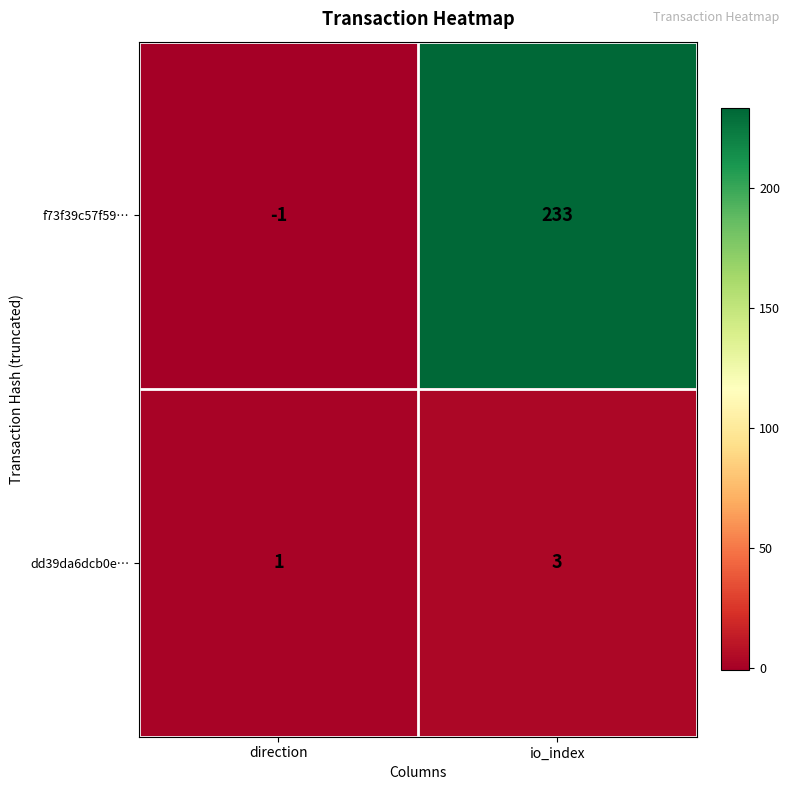

Read the dd39da6dcb0e… value at io_index.

3